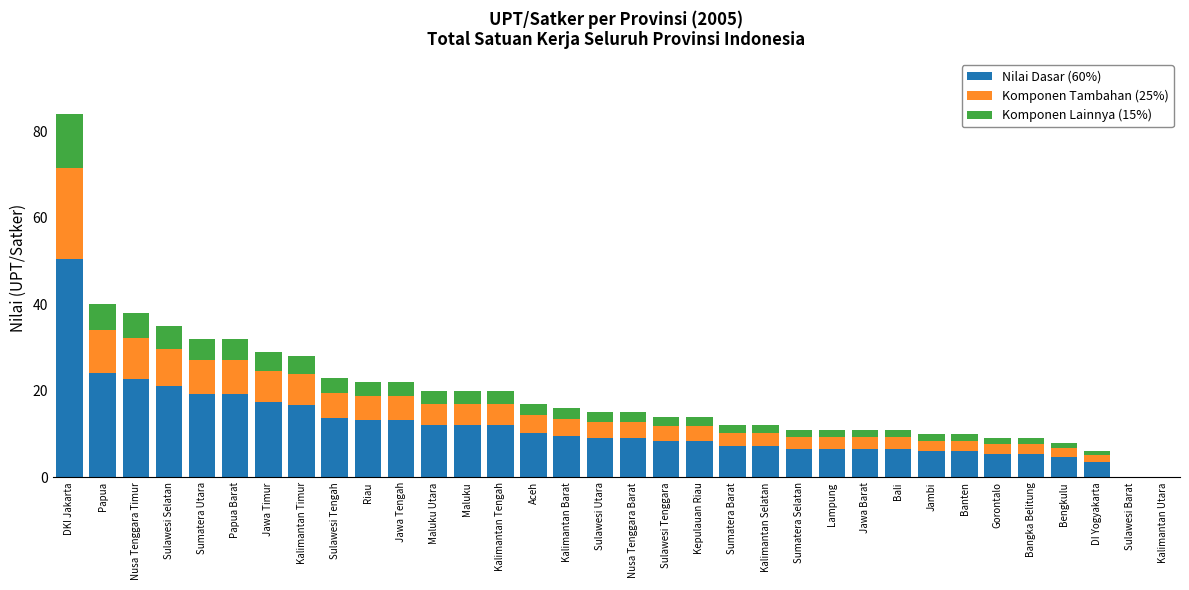

At which category is the sum across all series the highest?

DKI Jakarta